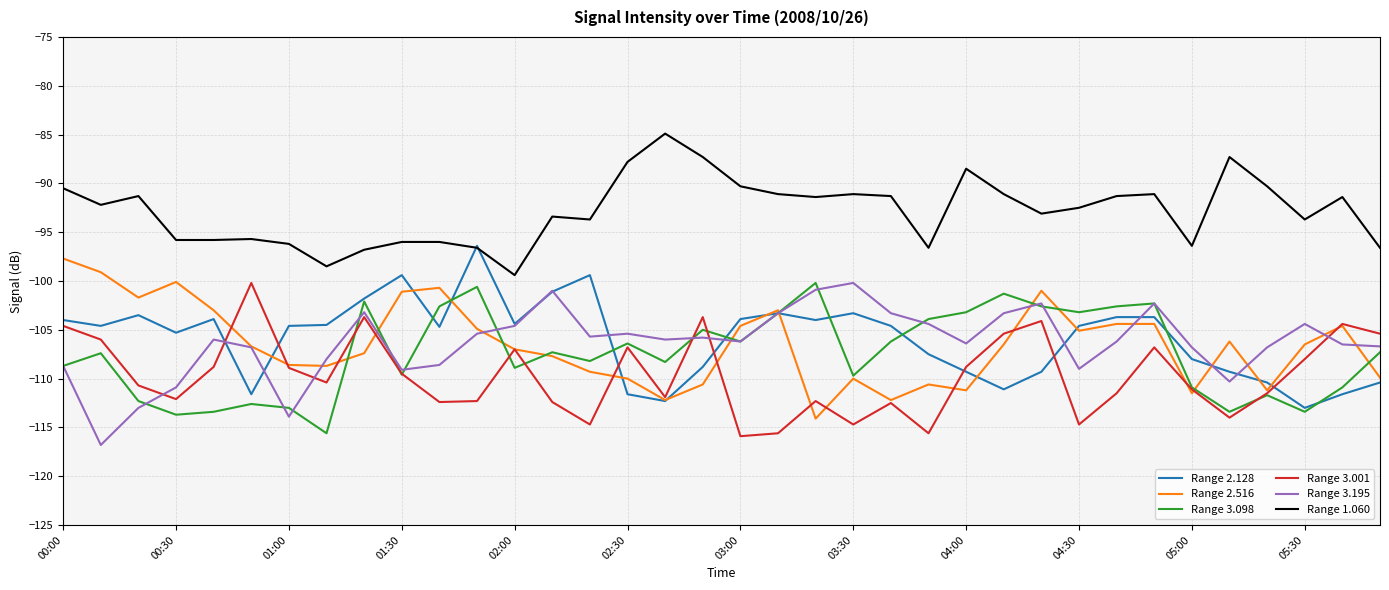

True or false: Range 2.516 and Range 1.060 intersect in this chart.

False